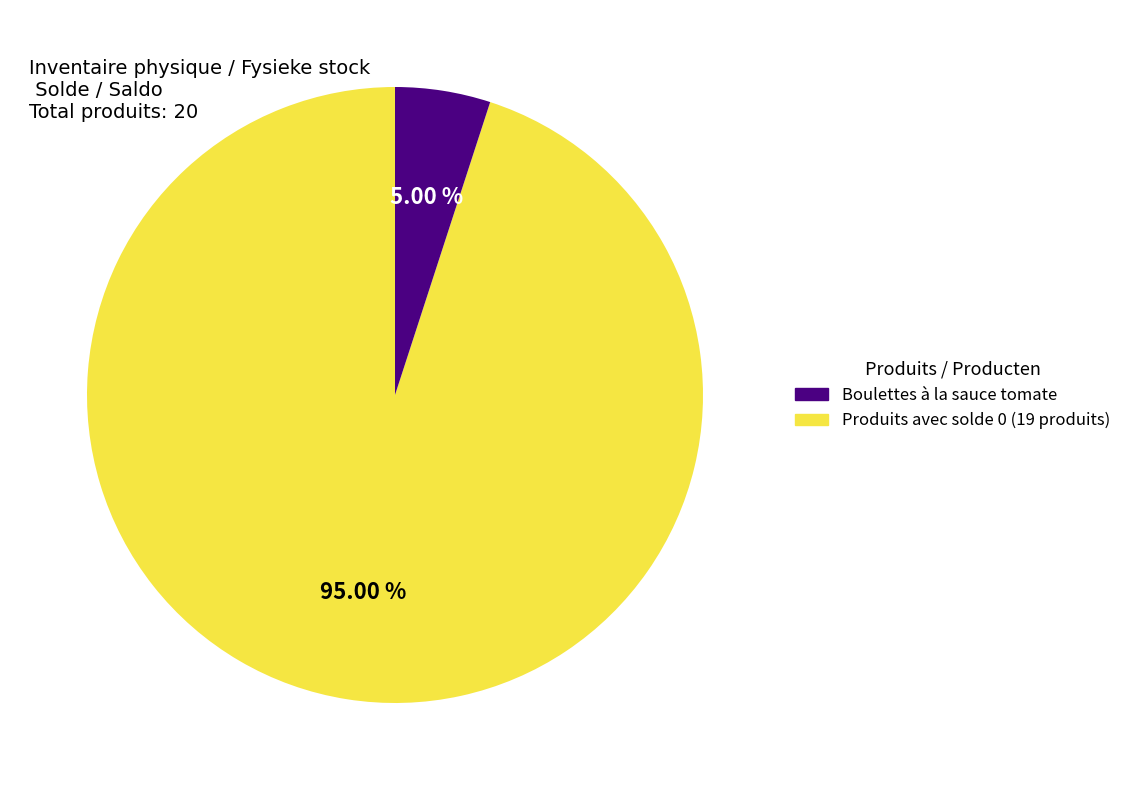

How many slices are in this pie chart?

2